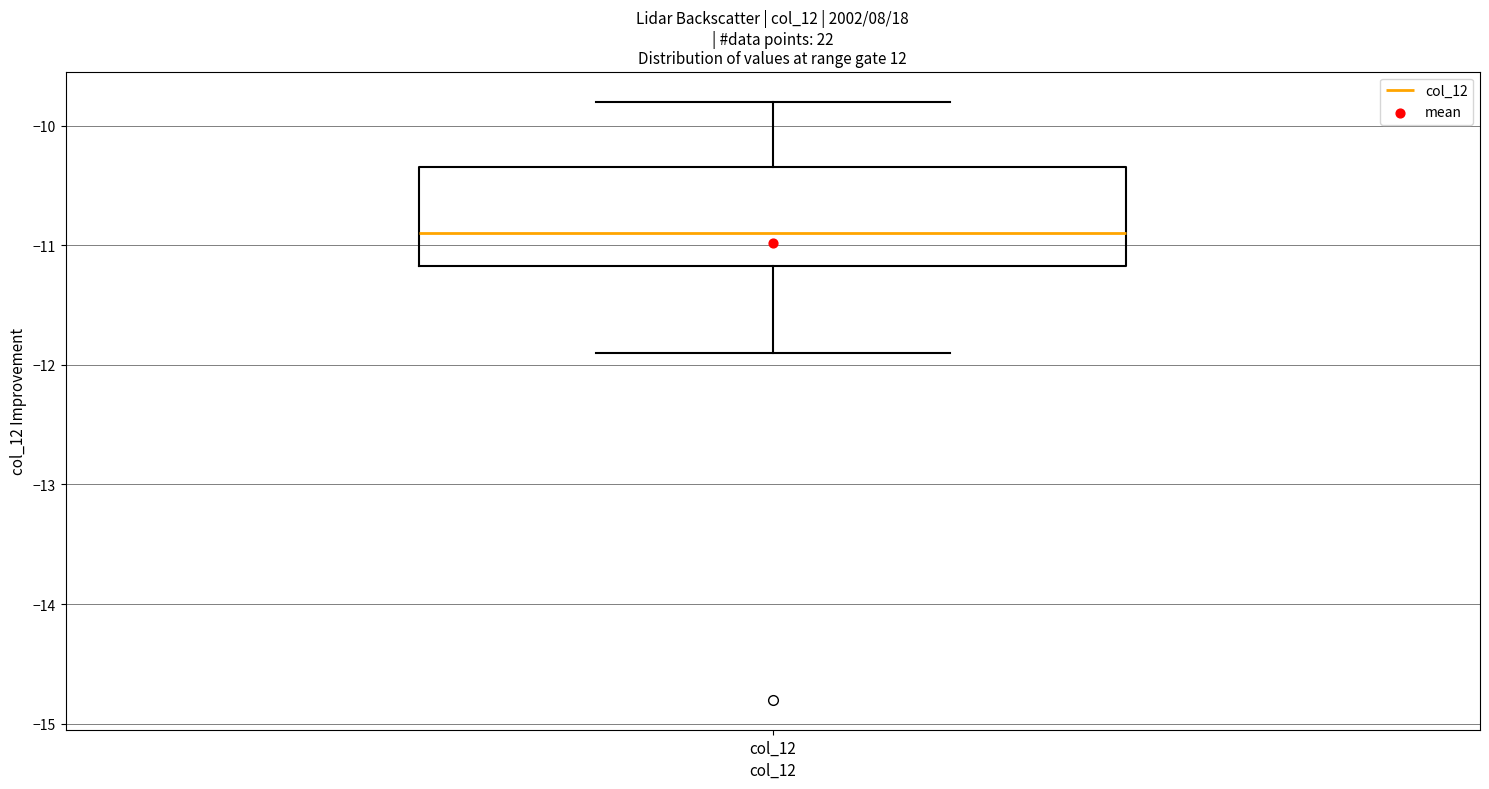

Transcribe this box plot: give where the median line is, the range the box spans, and where the two whiskers end, as read against the y-axis. The values are not printed on the chart, so give them approximately, as read against the axis.

median -10.9, box -11.2 to -10.3, whiskers -11.9 to -9.8